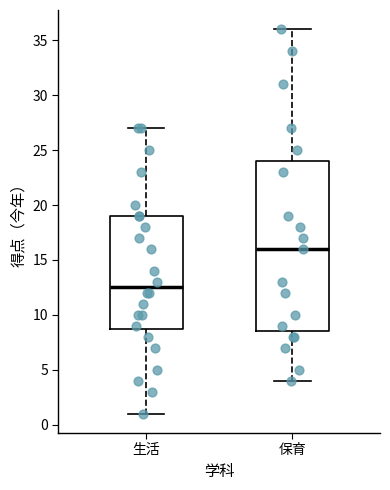

Where does the upper whisker of the box for 生活 end on the y-axis? The values are not printed on the chart, so give them approximately, as read against the axis.

27.0